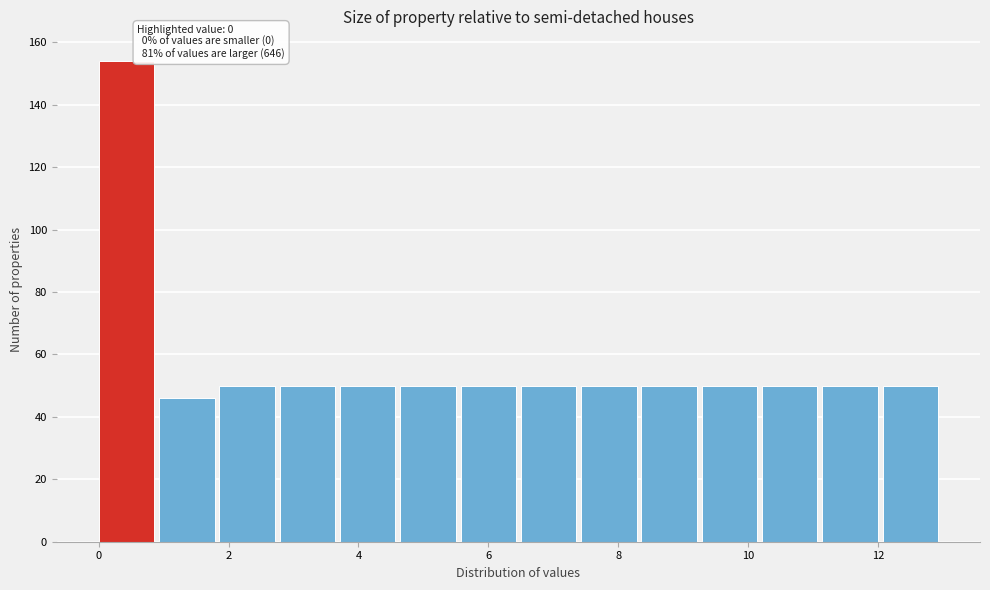

Which range on the x-axis has the tallest bar?

0.0 to 1.0